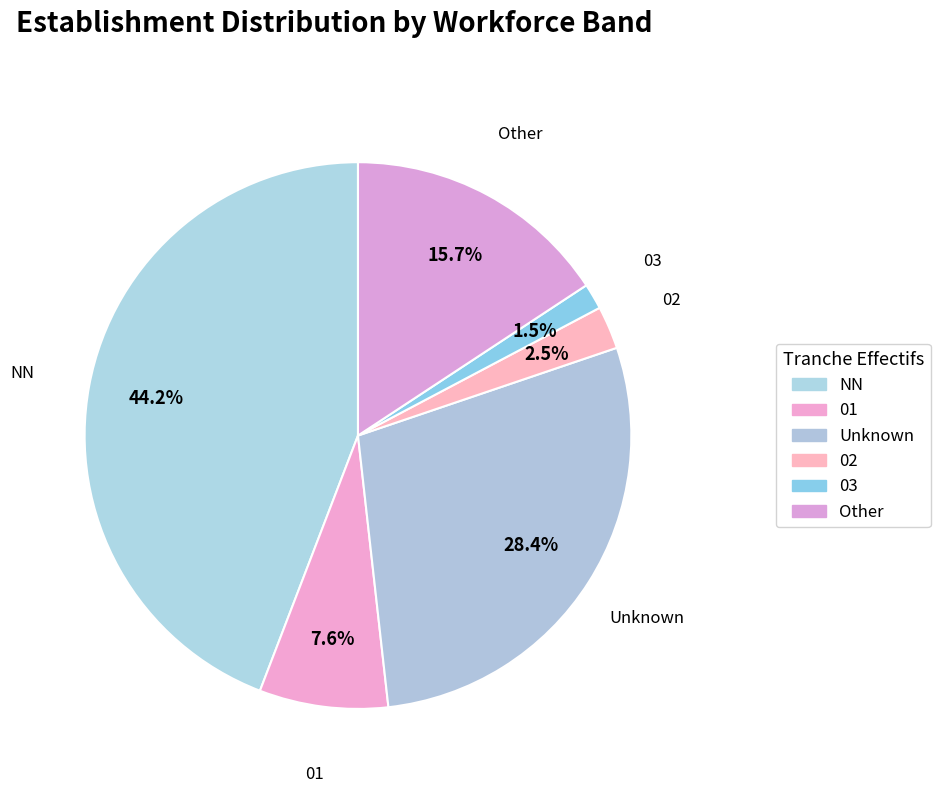

What portion of the pie excludes NN?

55.8%